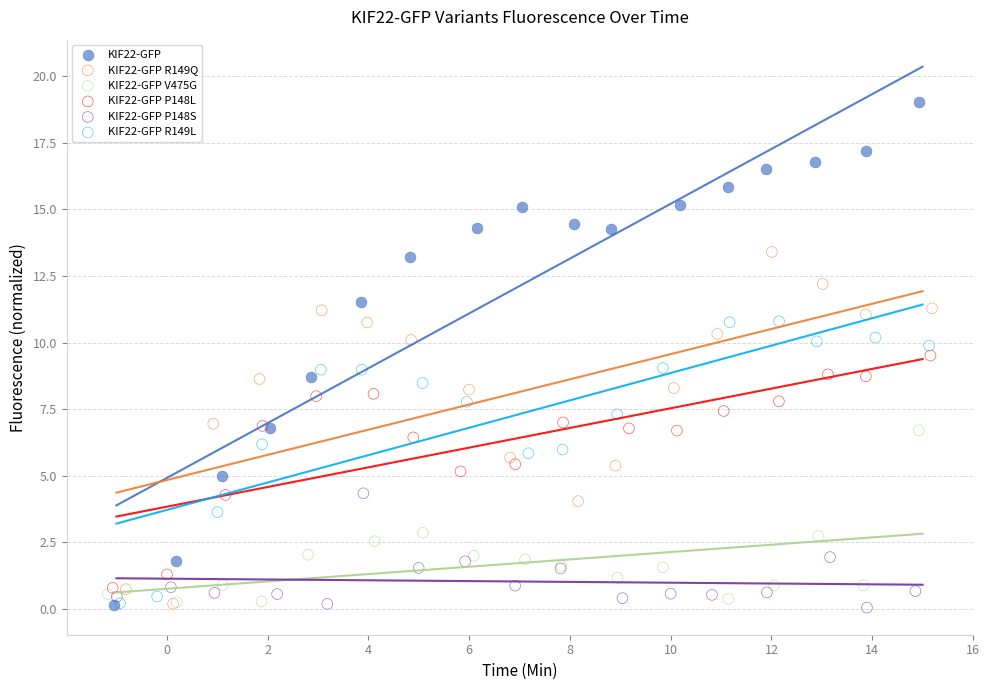

Which series has the largest Y range (max minus min)?

KIF22-GFP